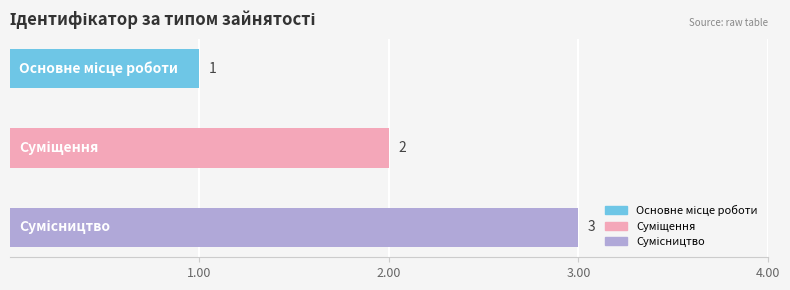

Is it true that the value at Основне місце роботи is 2?

False